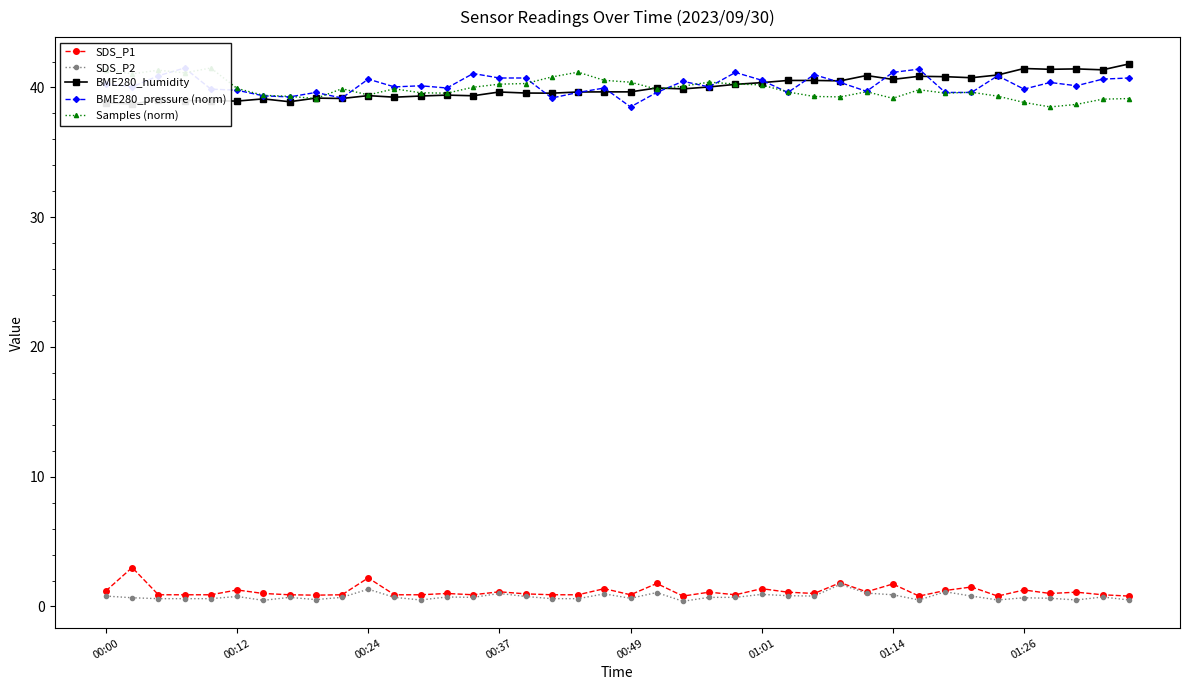

Which series has the widest spread of values?

BME280_humidity